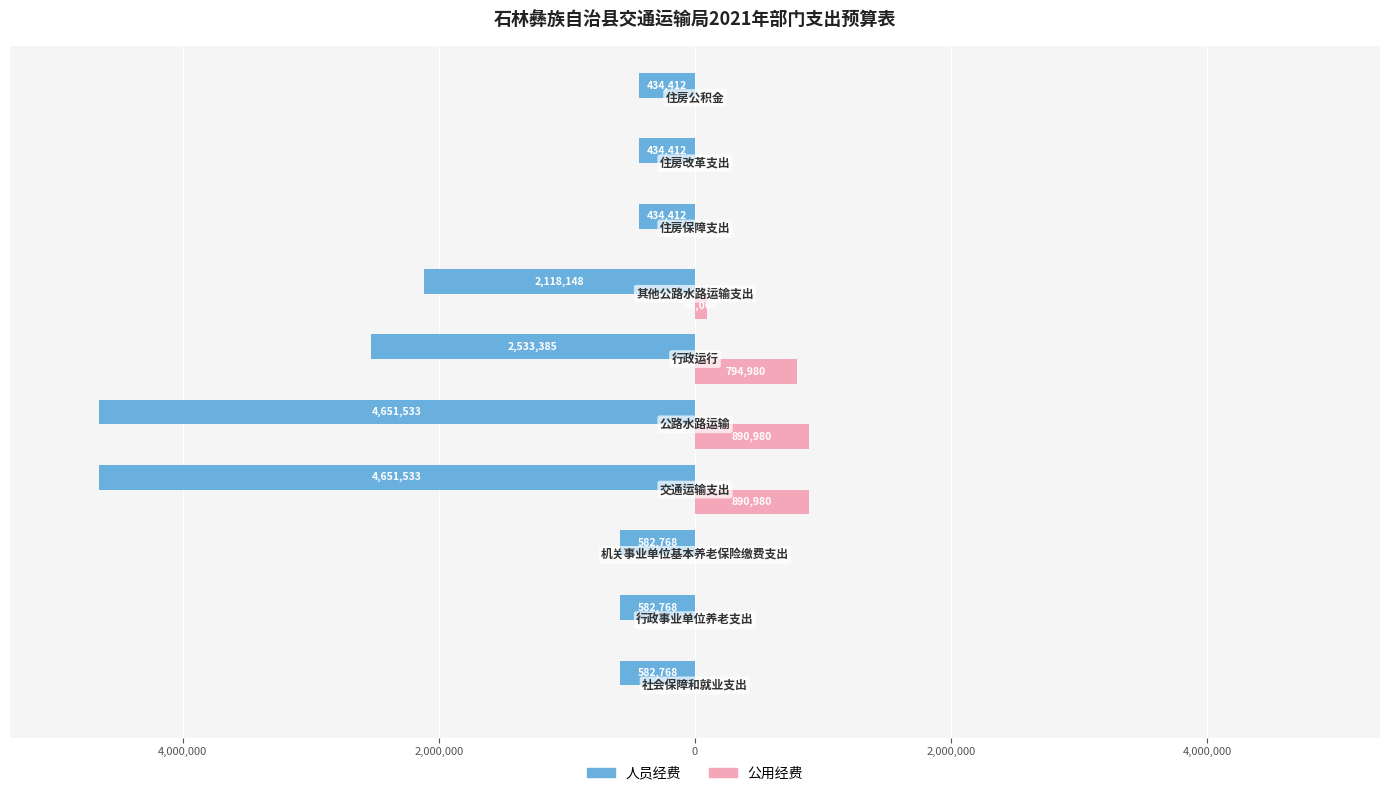

What are all the series names shown in the legend?

人员经费, 公用经费